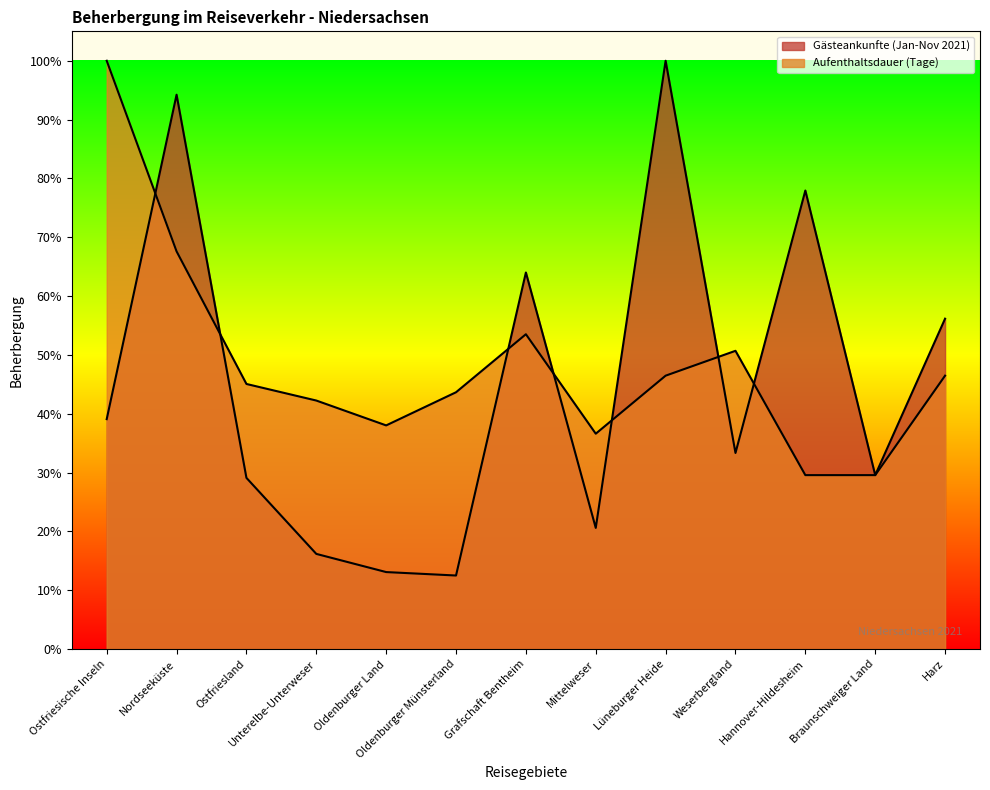

Reading left to right, list all the values displayed in this chart.

Gästeankunfte (Jan-Nov 2021): 39.1	94.2	29.1	16.2	13.1	12.5	64.0	20.6	100.0	33.3	77.9	29.6	56.2
Aufenthaltsdauer (Tage): 100.0	67.6	45.1	42.3	38.0	43.7	53.5	36.6	46.5	50.7	29.6	29.6	46.5